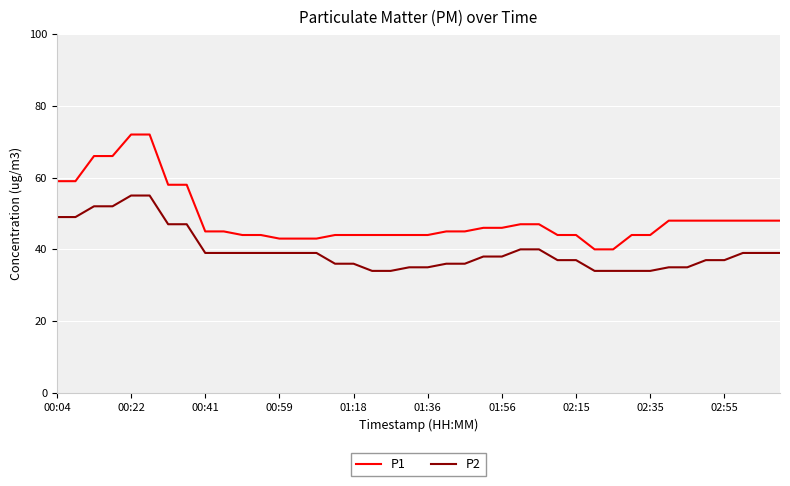

Which series has the widest spread of values?

P1